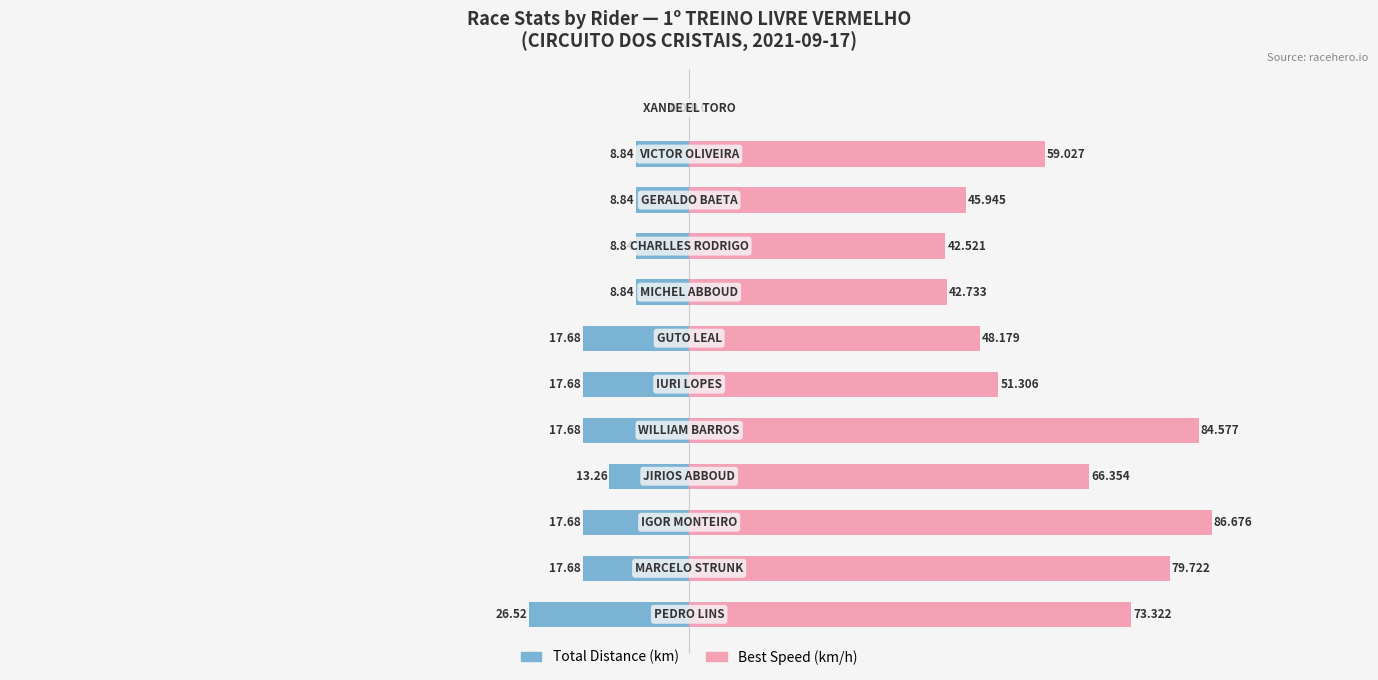

What is the average value of the Total Distance (km) series?

-13.6